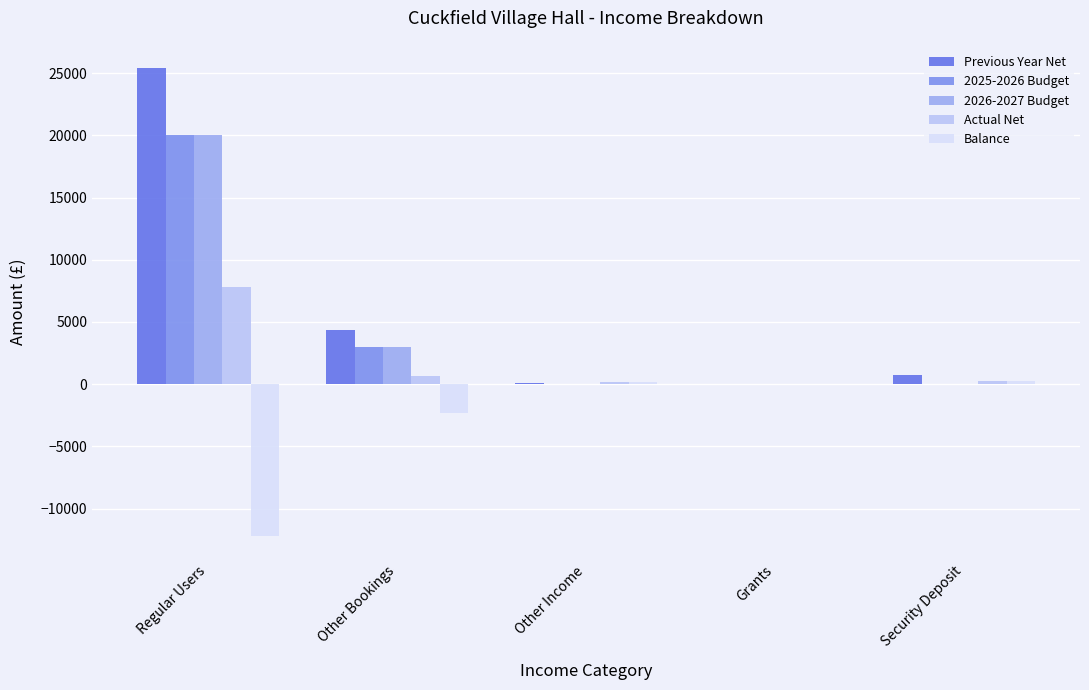

True or false: 2025-2026 Budget has a value of 0.0 at Security Deposit.

True